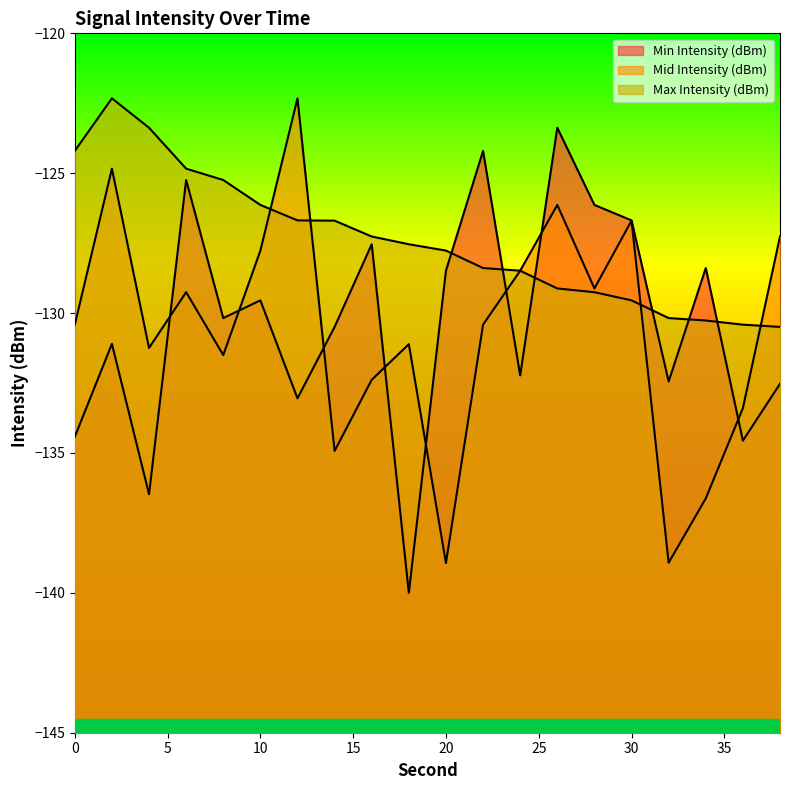

Rank the series at 18 from highest to lowest value.

Max Intensity (dBm), Mid Intensity (dBm), Min Intensity (dBm)